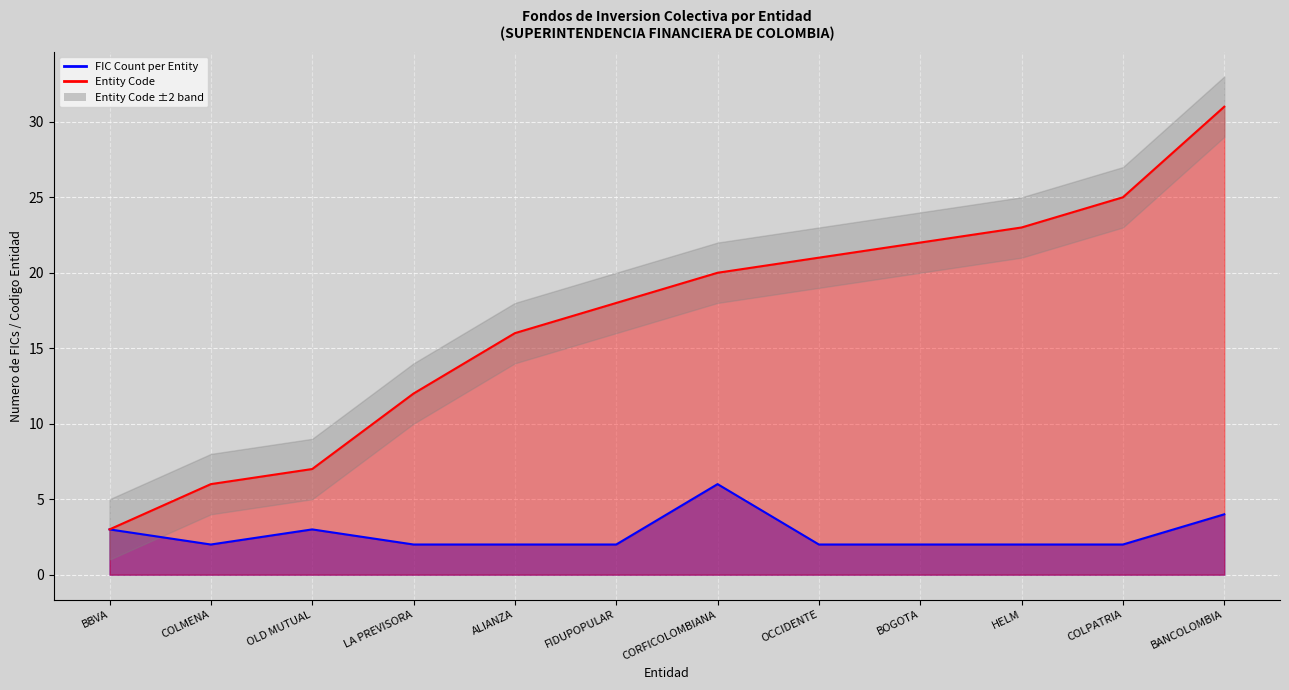

True or false: Entity Code (line) has more than 2 points higher than both neighbors.

False